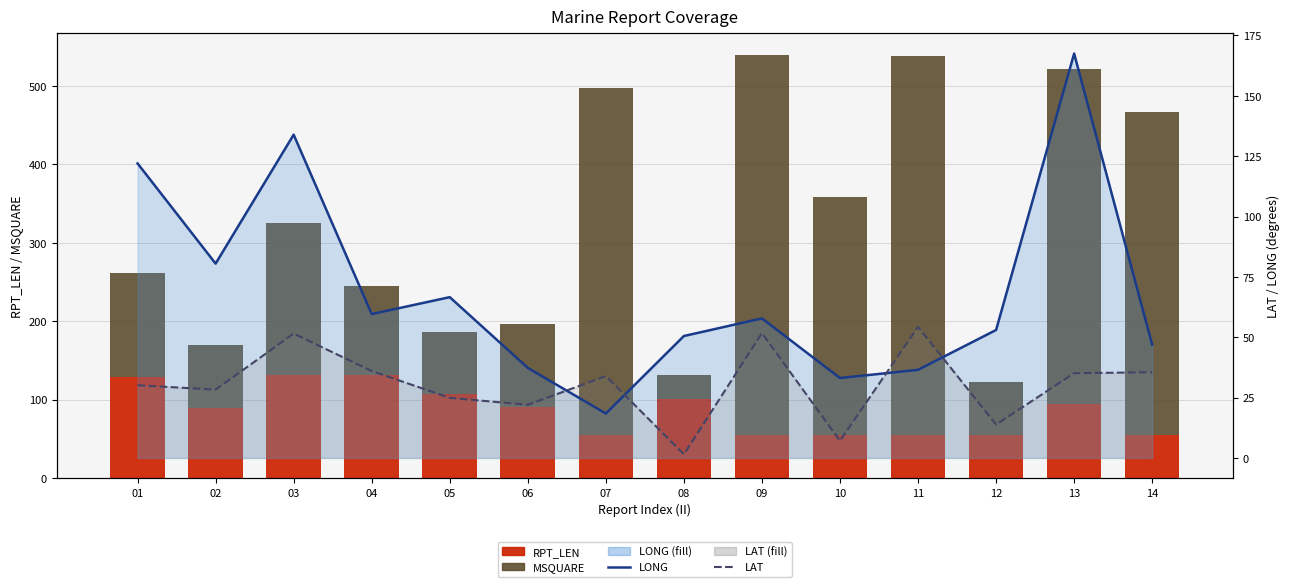

How many distinct data groups are displayed?

4